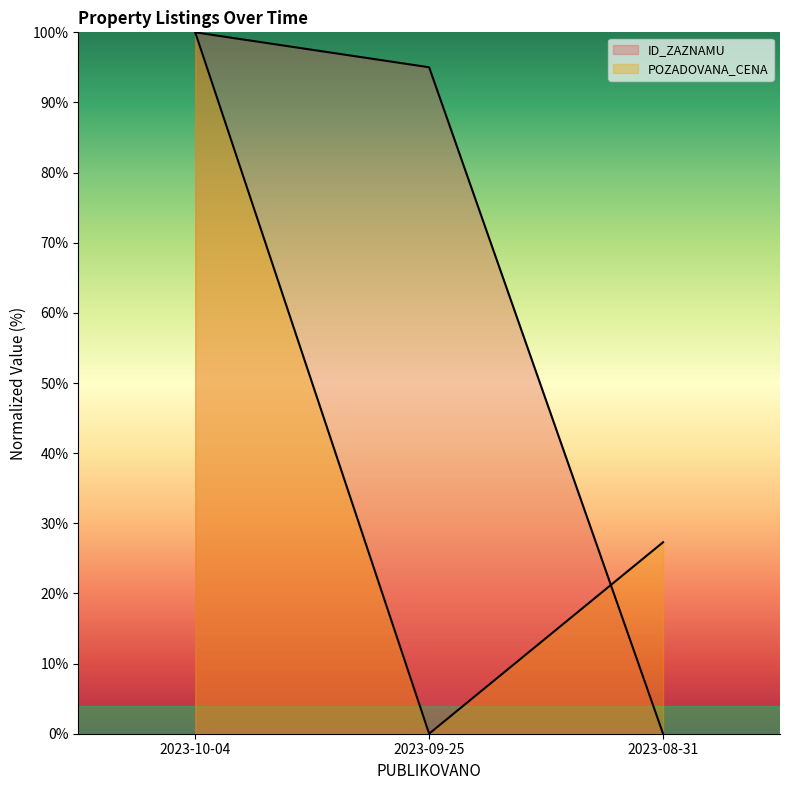

What is the sum of the ID_ZAZNAMU values at 2023-08-31 and 2023-10-04?

100.0